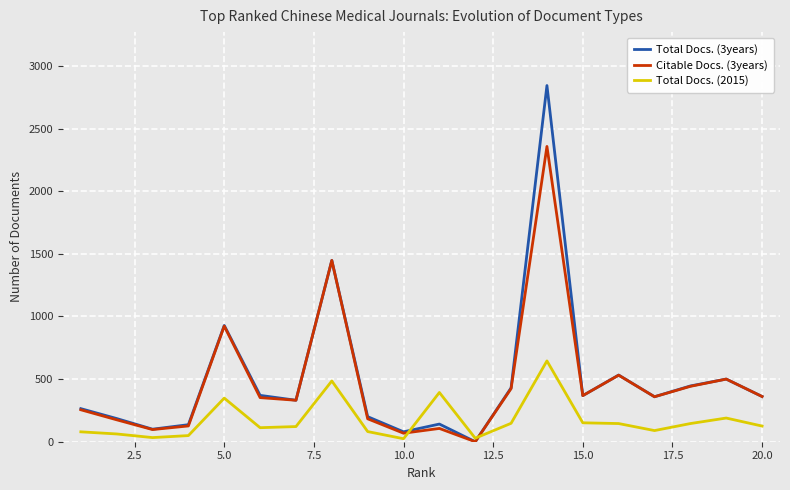

Rank the series by their maximum value, from highest to lowest.

Total Docs. (3years), Citable Docs. (3years), Total Docs. (2015)